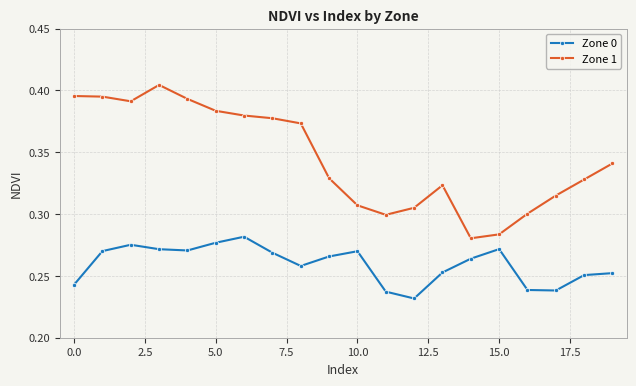

List the series in order of their overall mean, highest first.

Zone 1, Zone 0